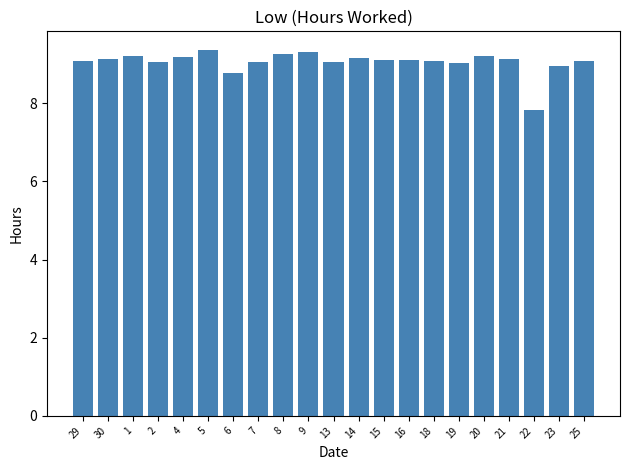

Where is the data nearest to the value 8?

22